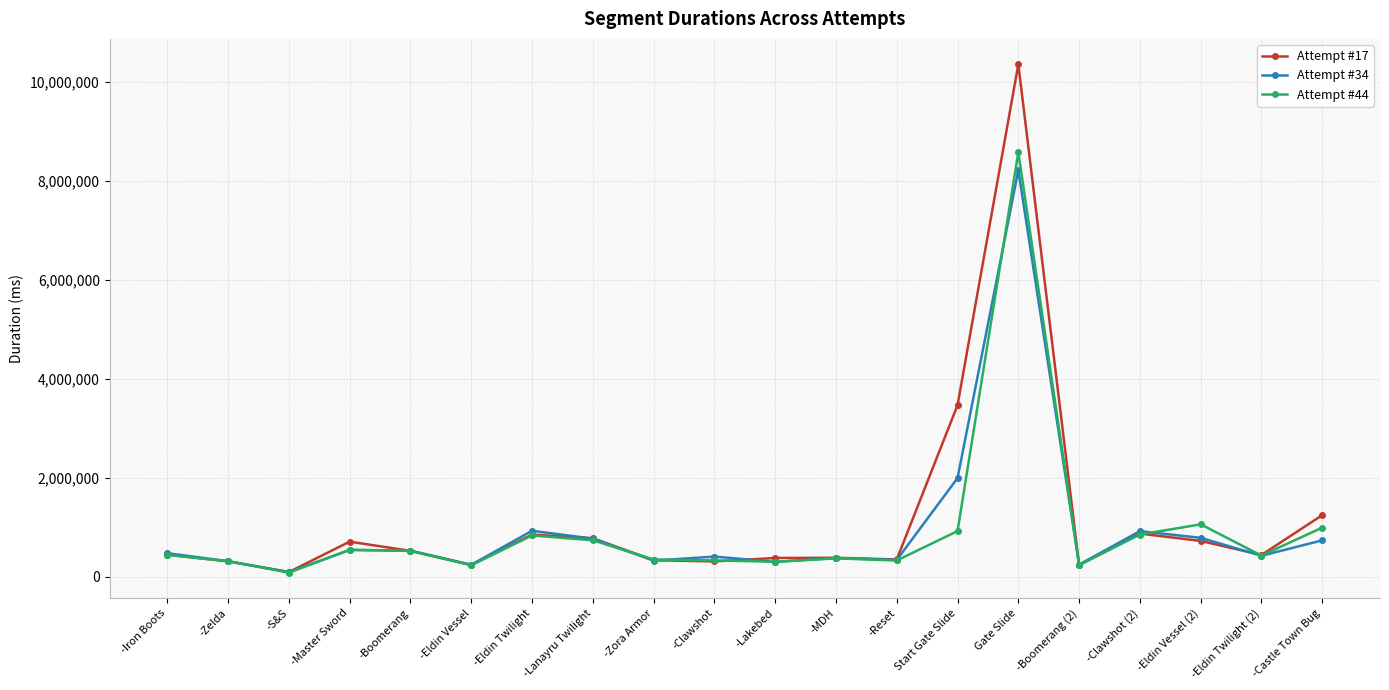

Which series has the widest spread of values?

Attempt #17